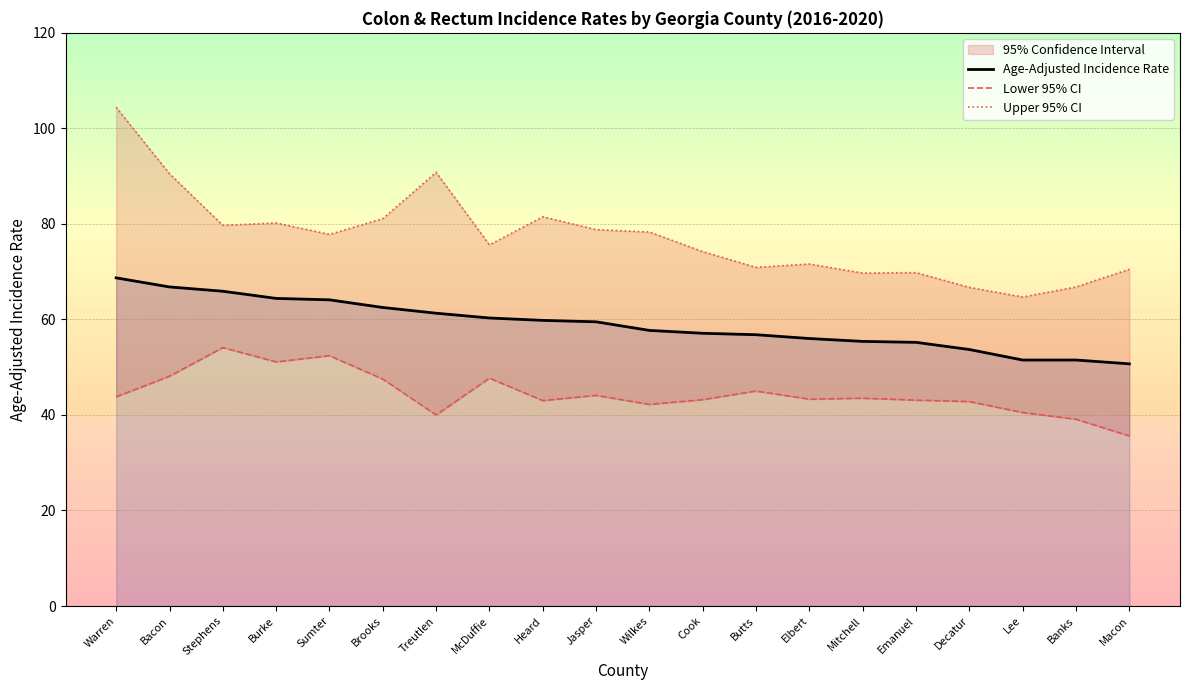

The Lower 95% CI series shows 11.4 at Decatur. True or false?

False